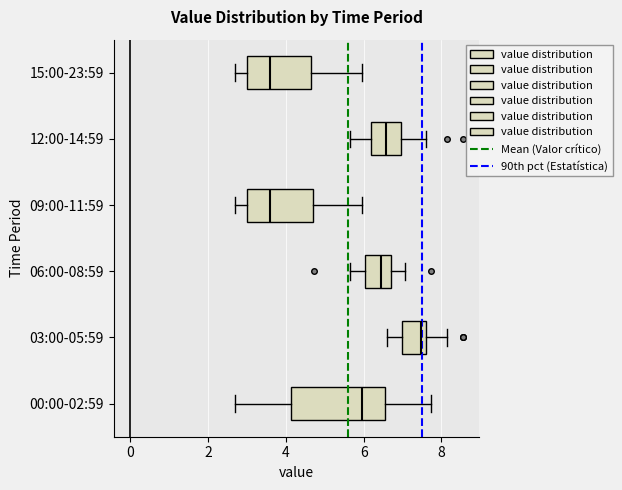

Comparing the boxes themselves (not the whiskers), which one is the widest?

00:00-02:59